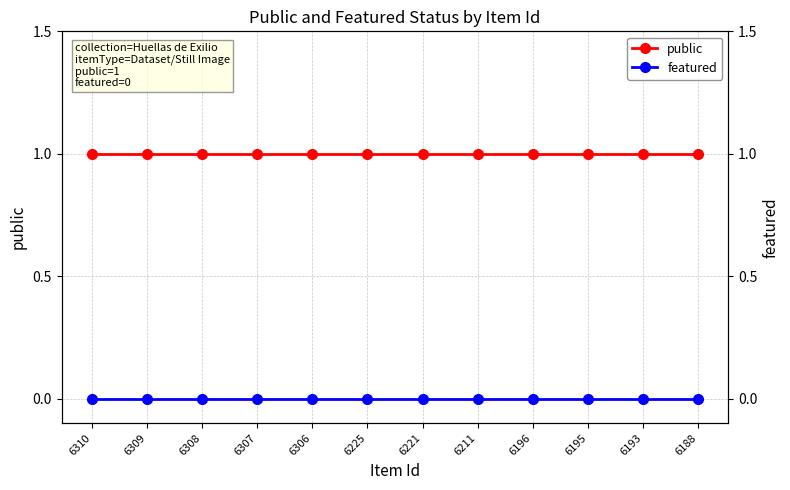

List the labels in order of public value, smallest first.

6310, 6309, 6308, 6307, 6306, 6225, 6221, 6211, 6196, 6195, 6193, 6188